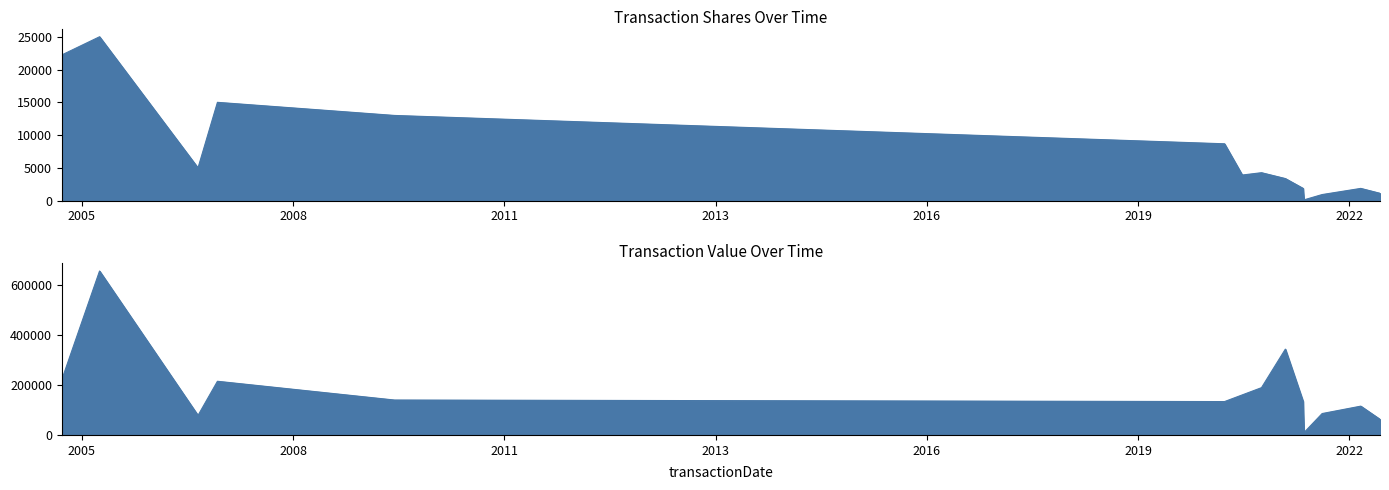

How many lines are shown in the chart?

2